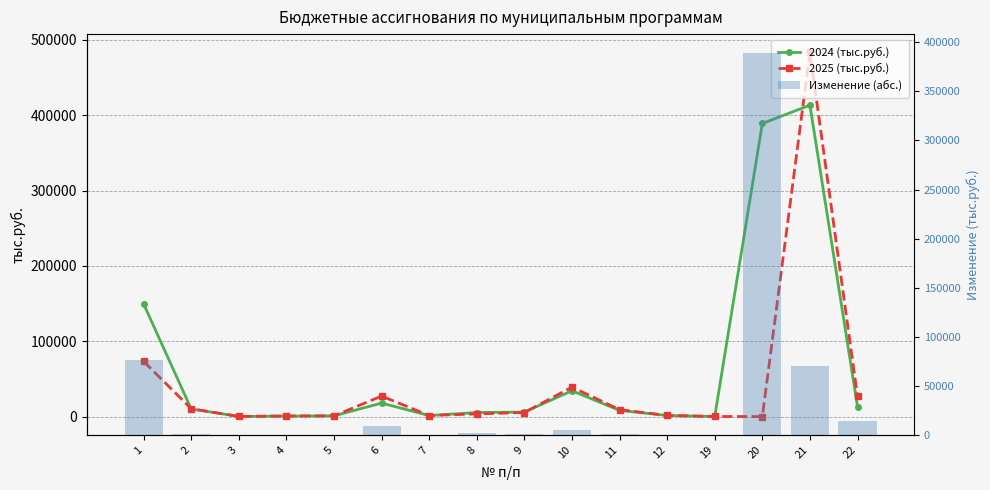

The value of 2025 (тыс.руб.) at 9 is 3583.4. True or false?

False